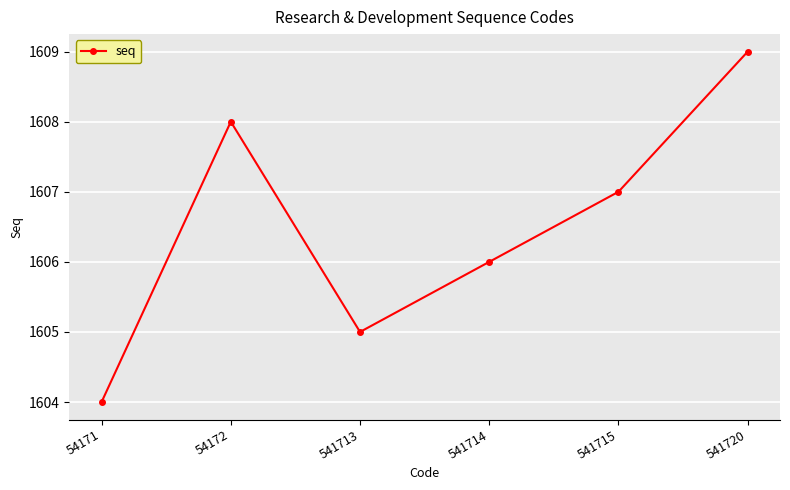

Which label corresponds to the largest value in the chart?

541720